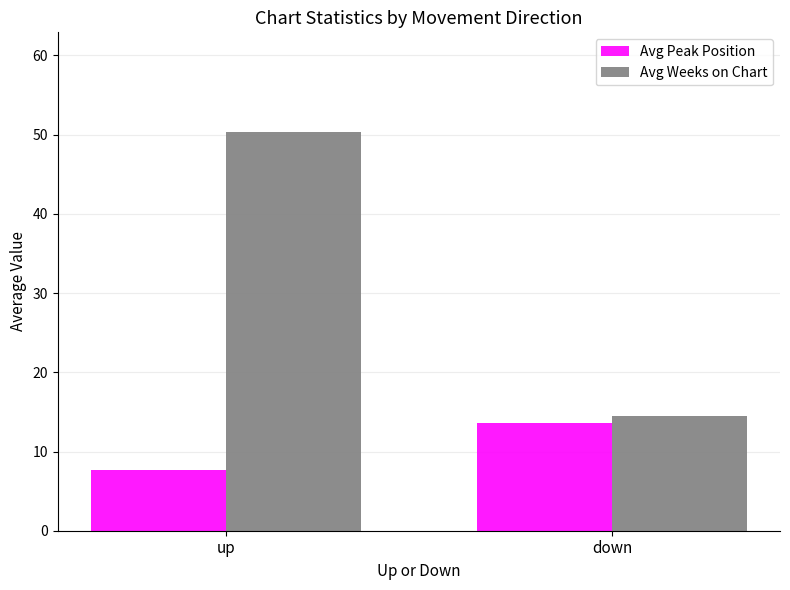

Is the value of Avg Peak Position at up greater than the value of Avg Weeks on Chart at up?

No